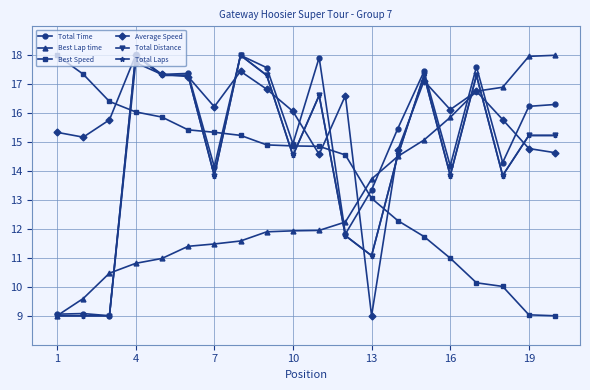

What is the difference between the second highest and minimum values in the Best Lap time series?

9.0